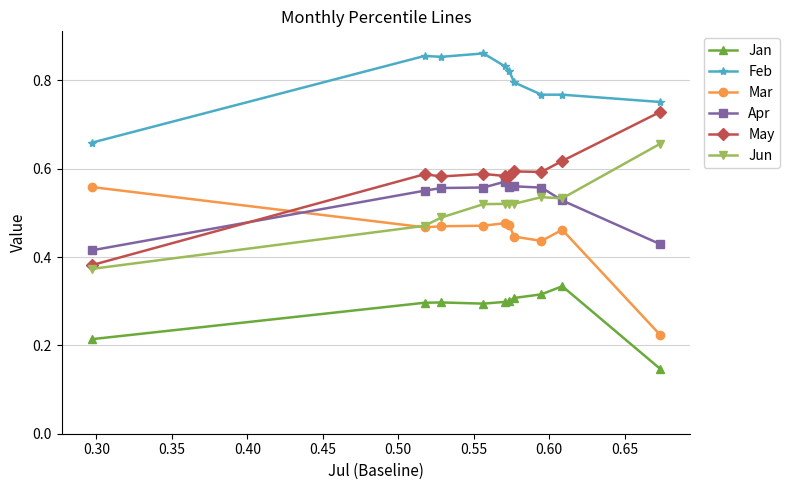

At how many categories does at least one series exceed 0?

10